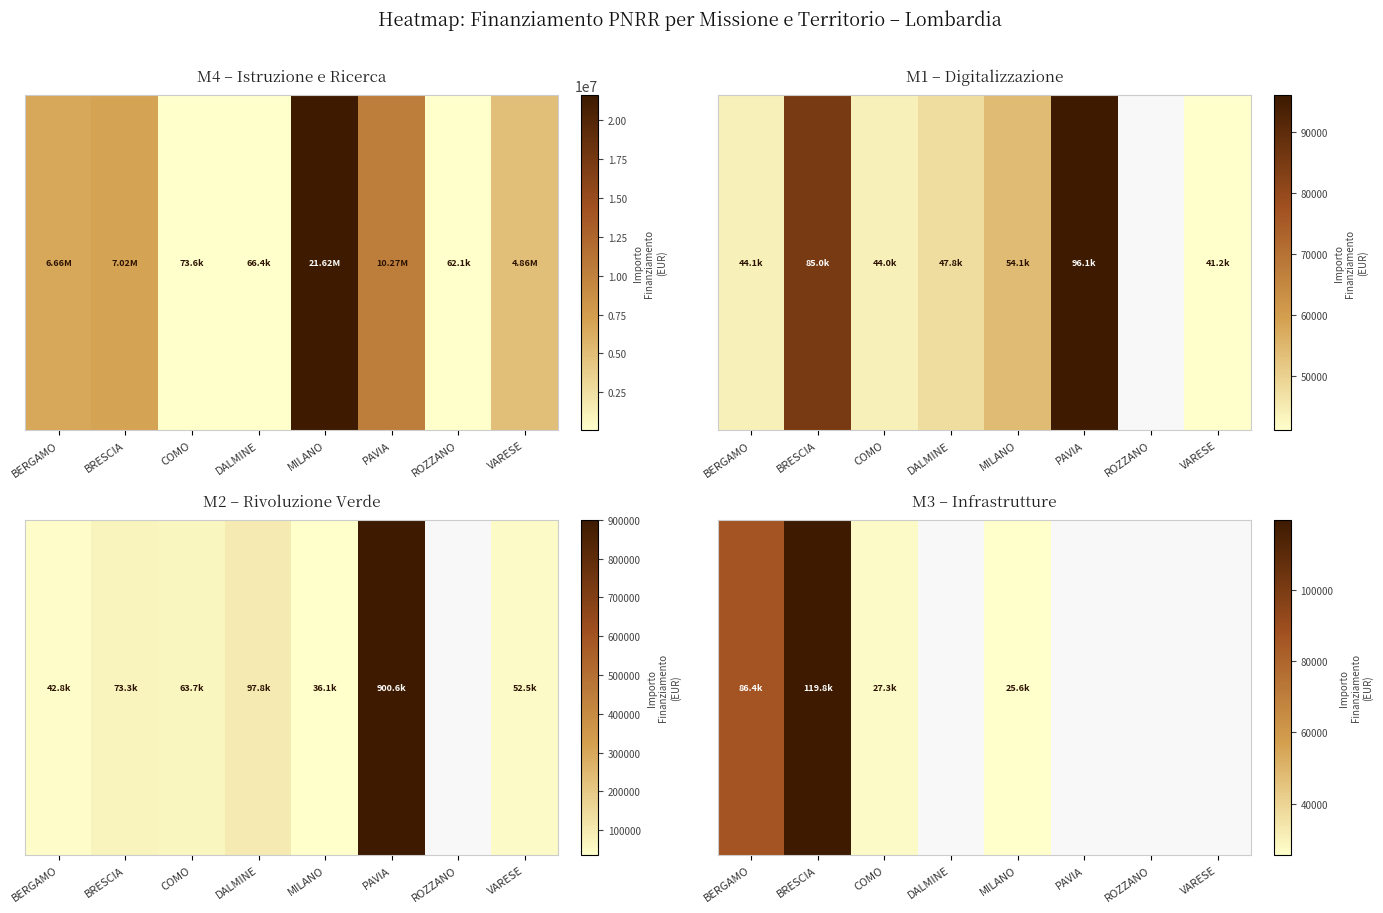

The value at PAVIA is 0.0. True or false?

True